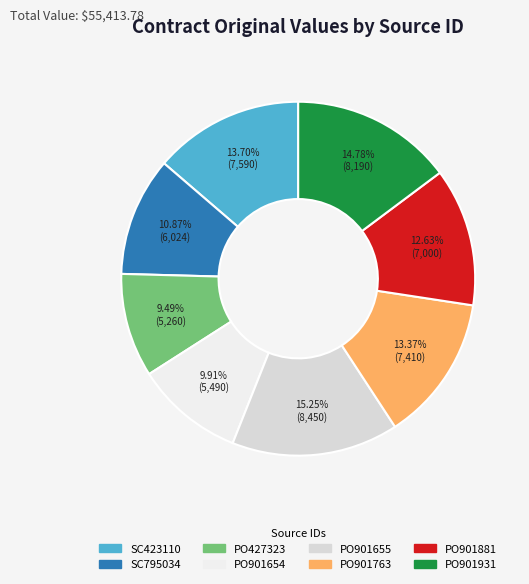

To the nearest percent, what percentage of the pie is PO901881?

13%